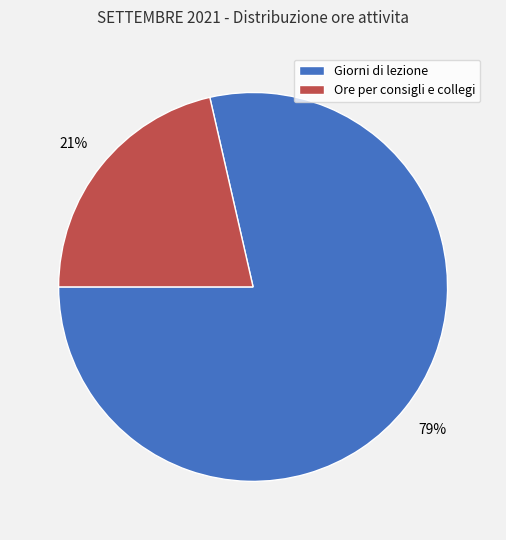

To the nearest percent, what percentage of the pie is Giorni di lezione?

79%